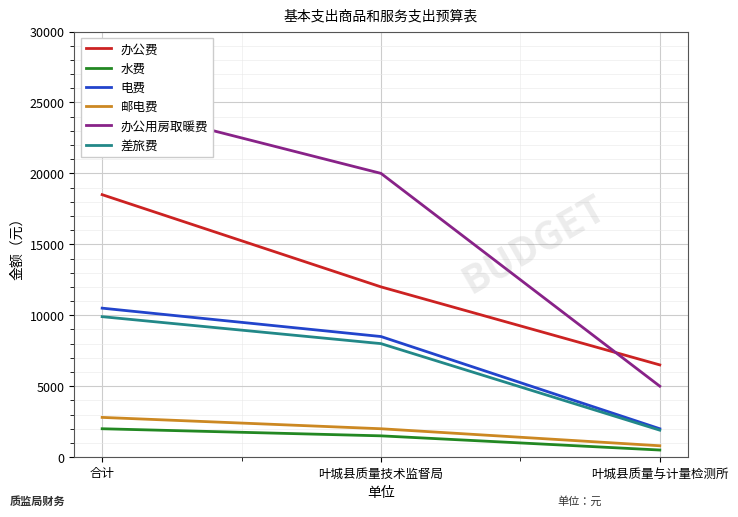

Which series changed the most between 合计 and 叶城县质量与计量检测所?

办公用房取暖费